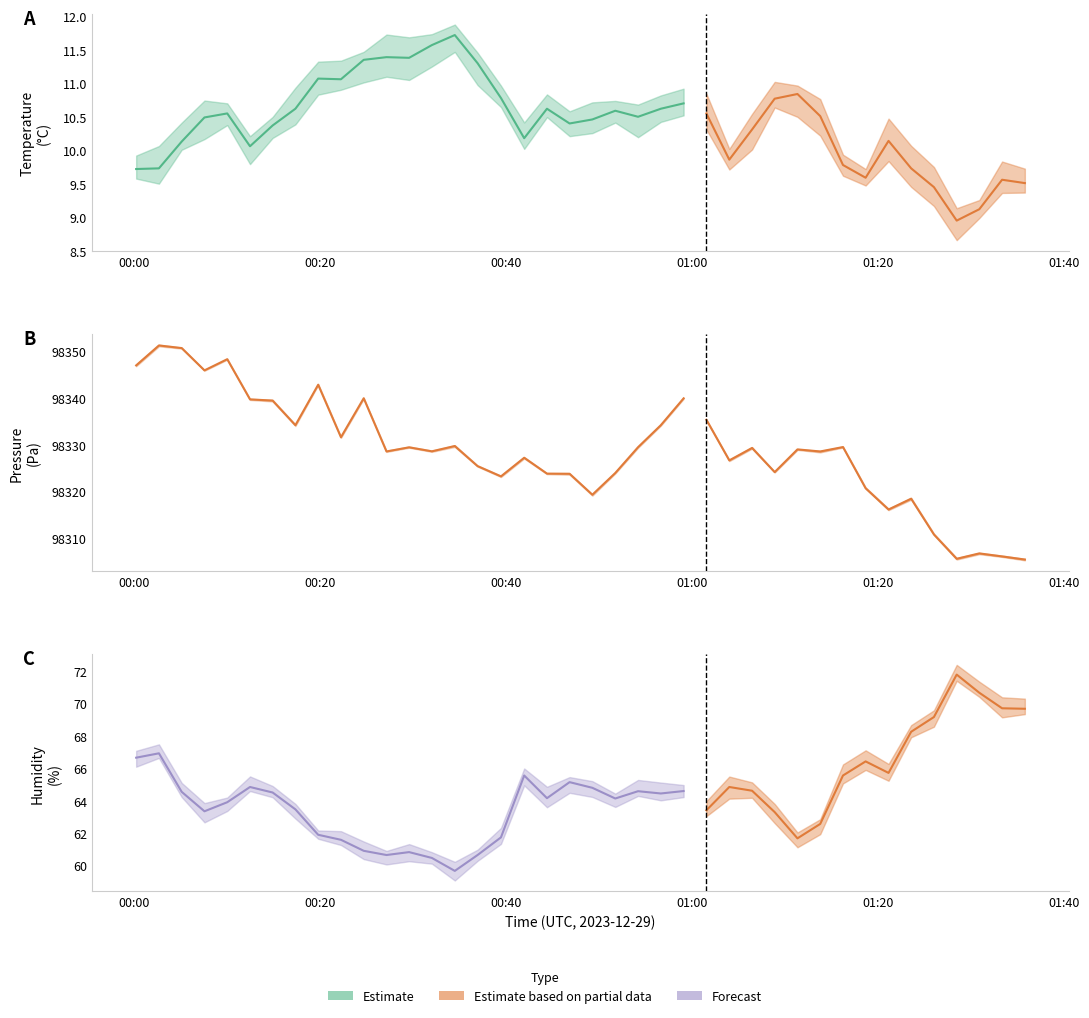

The value of BME280_temperature at 2023/12/29 00:07:34 is 6.7. True or false?

False